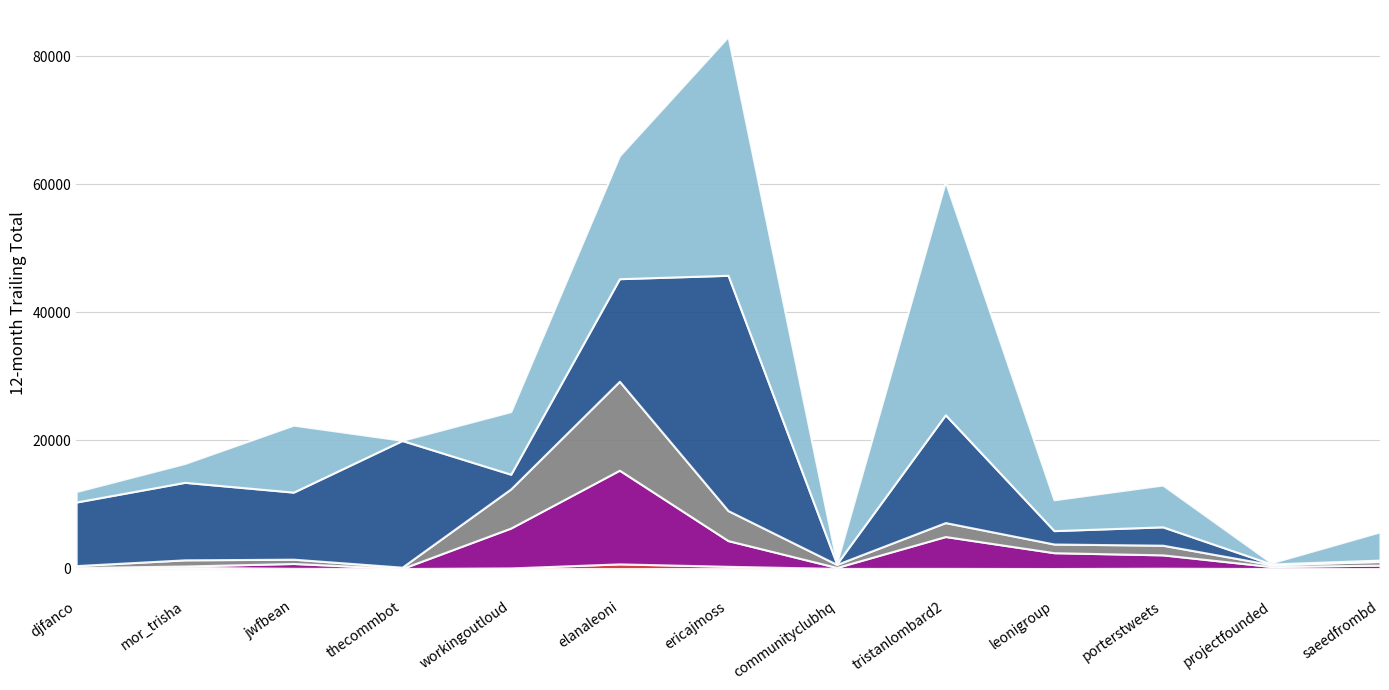

At which label does Followed reach its minimum?

thecommbot